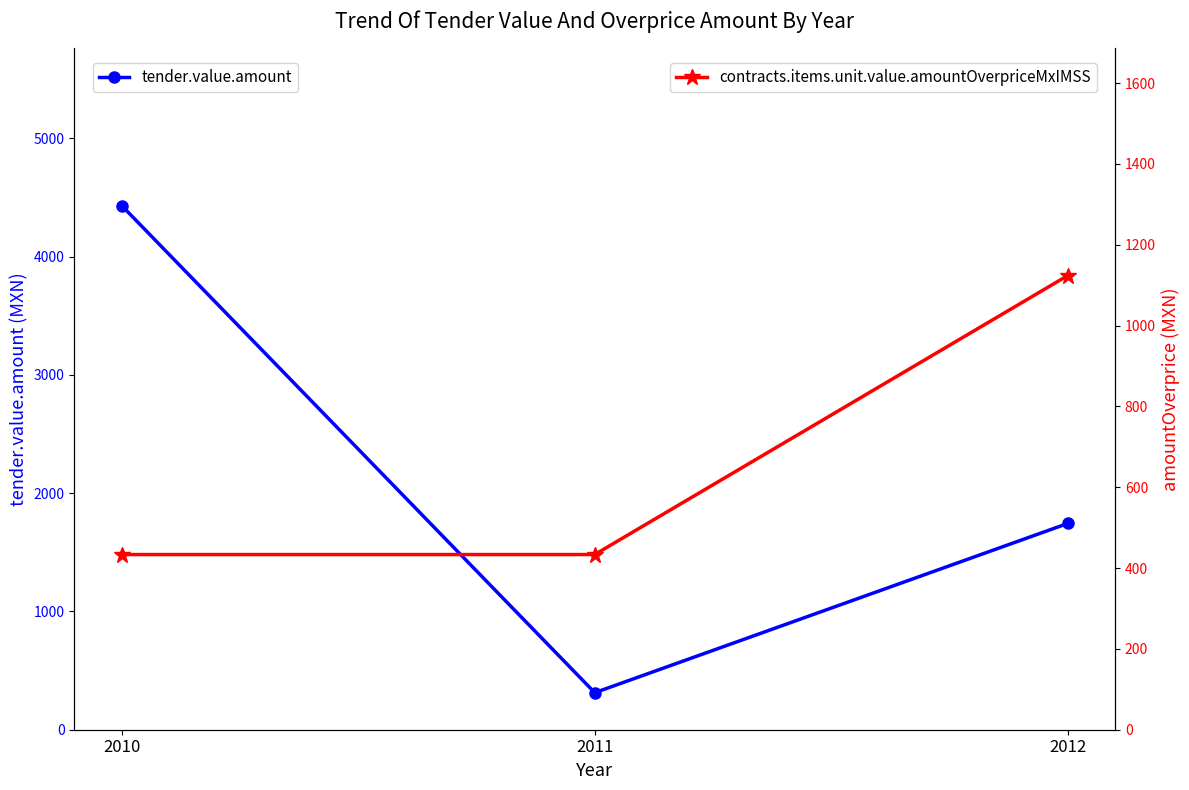

Reading right to left, list all the values displayed in this chart.

tender.value.amount: 1744.0	313.2	4431.2
contracts.items.unit.value.amountOverpriceMxIMSS: 1123.7	433.4	433.4